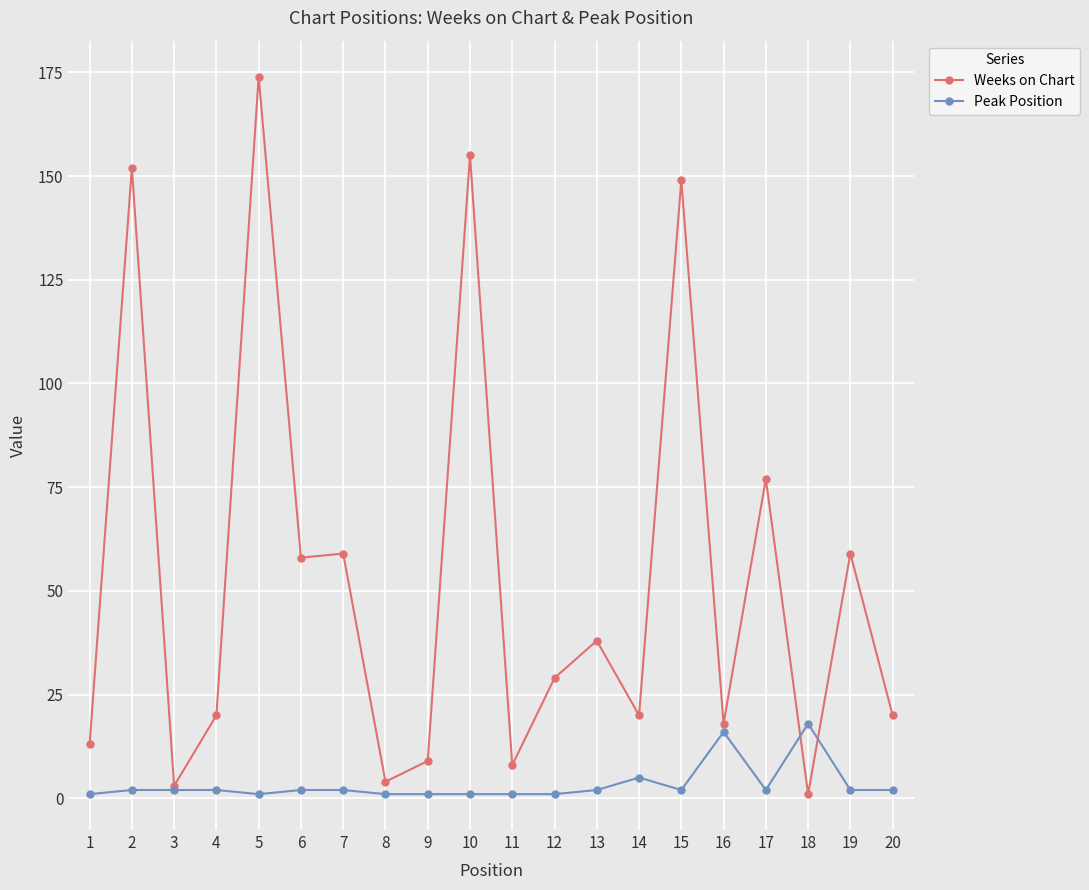

Is the value of Peak Position at 12 greater than the value of Weeks on Chart at 2?

No